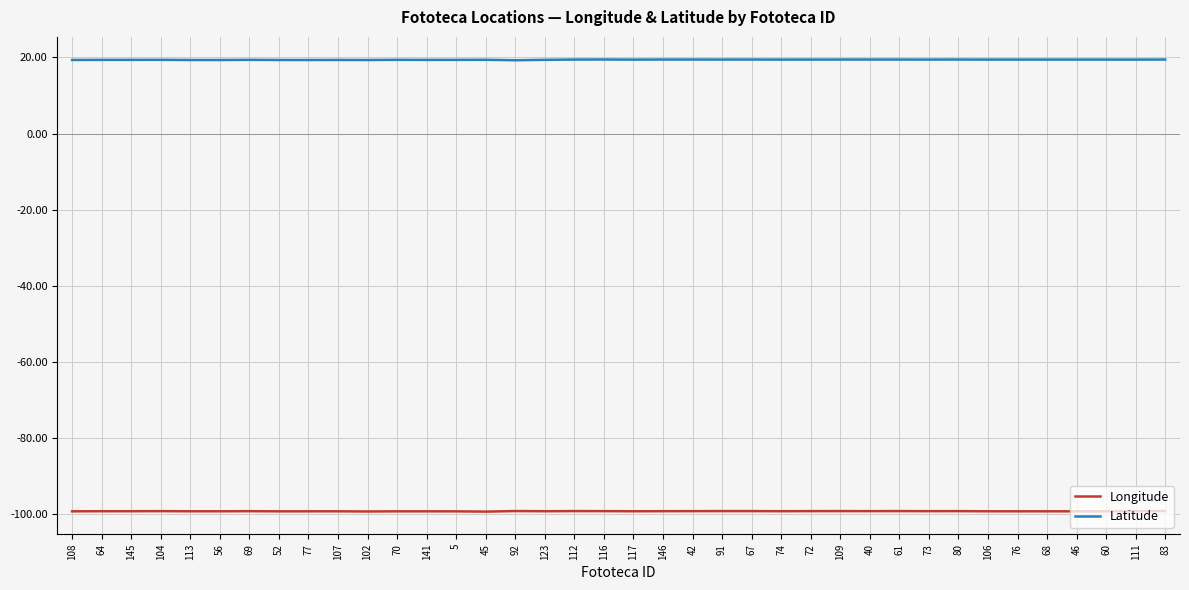

At 141, list the series in order from largest to smallest.

Latitude, Longitude